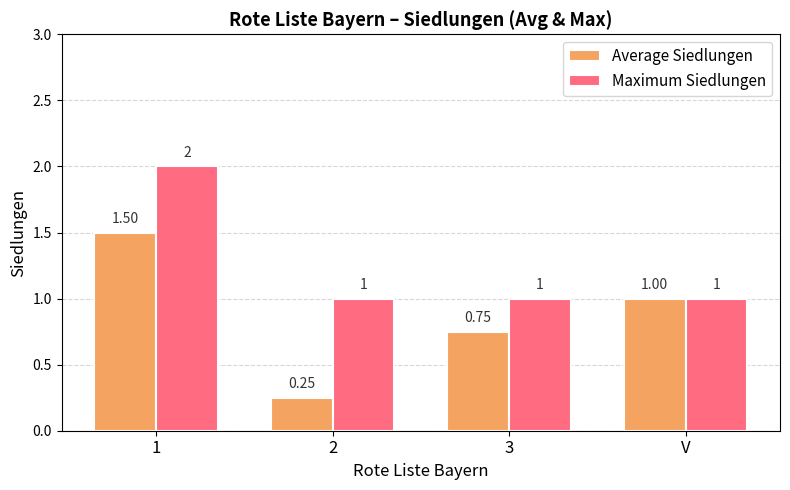

Which series has the largest total across all categories?

Maximum Siedlungen